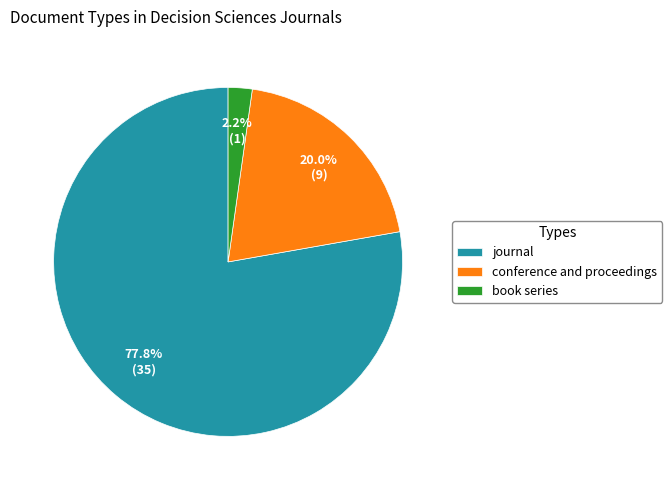

Do book series and conference and proceedings together represent more than half of the pie?

No